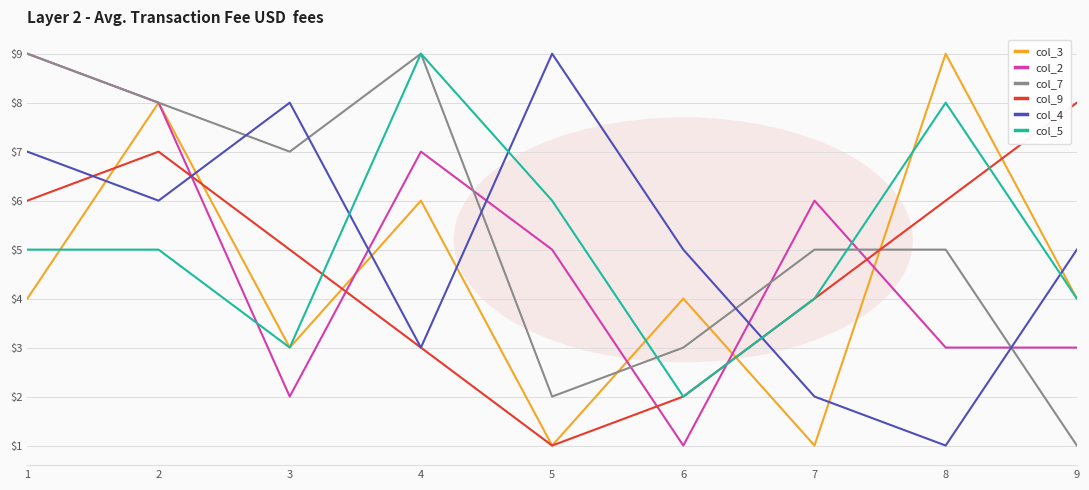

The value of col_4 at 8 is 1. True or false?

True